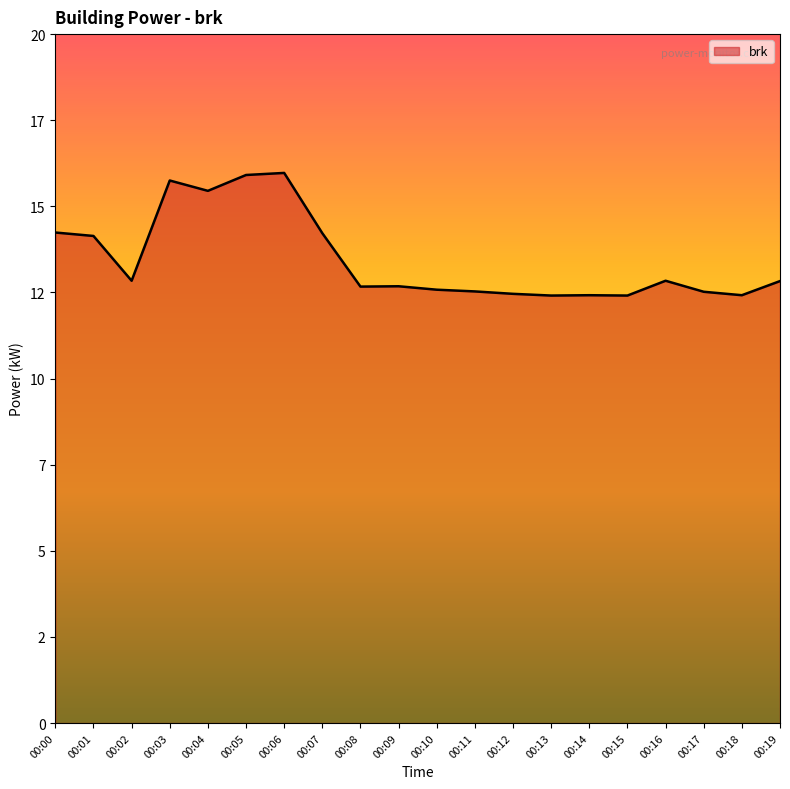

Does the chart display data point markers on the line(s)?

No